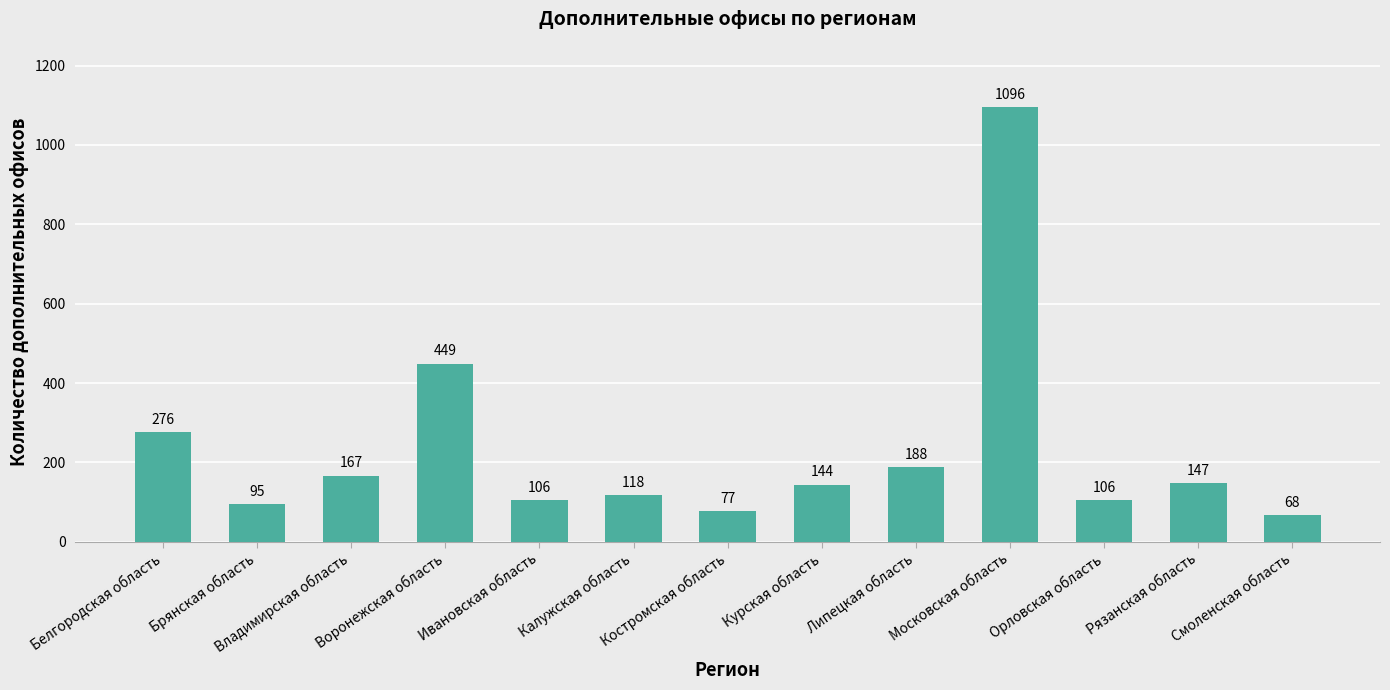

Which has a higher value, Смоленская область or Калужская область?

Калужская область